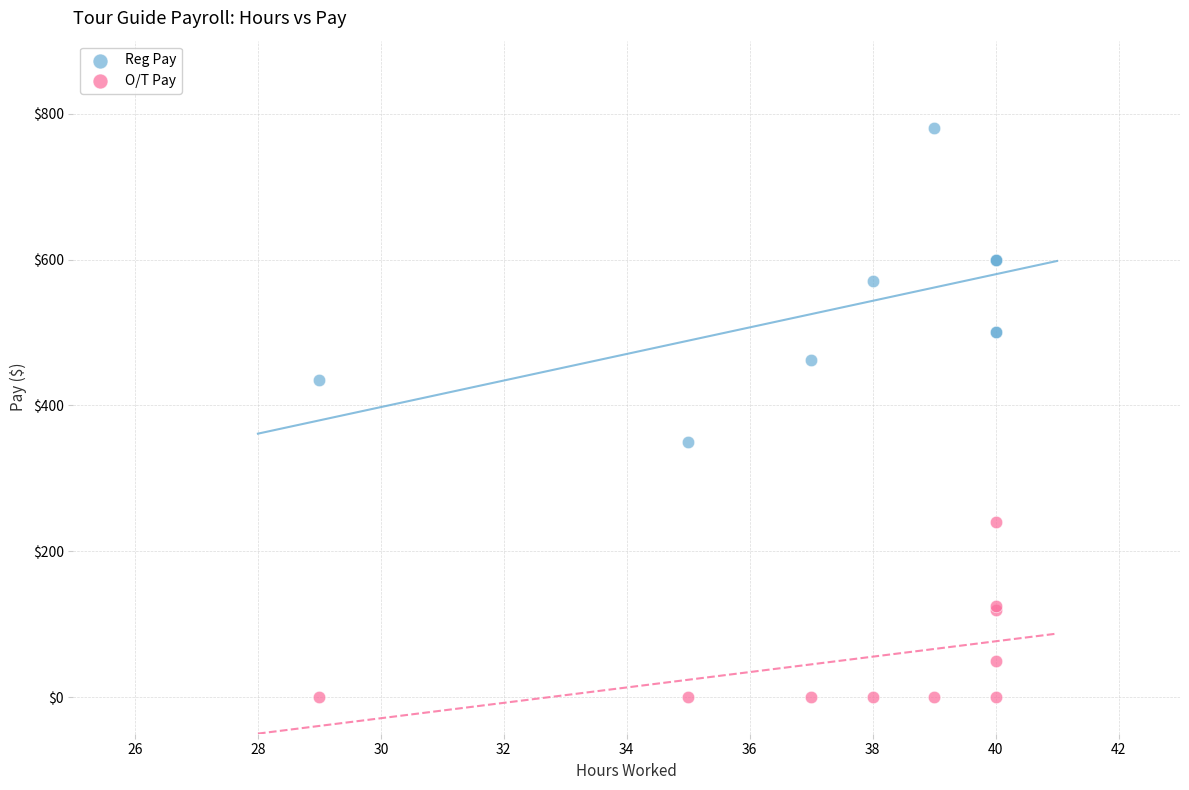

What is the X range (max minus min) for the scatter plot?

11.0